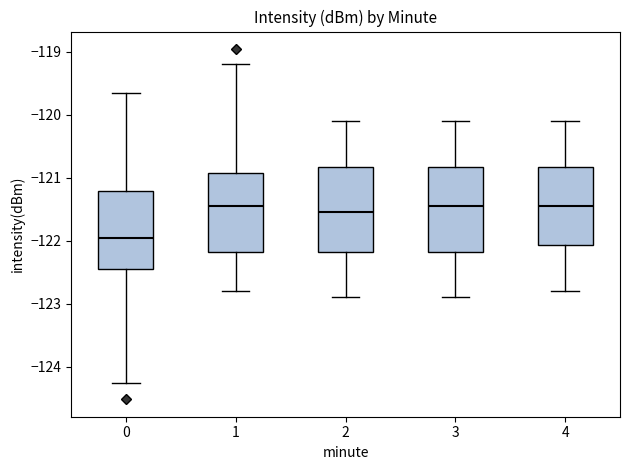

Reading left to right, transcribe this box plot: for each box, give where its median line is, the range the box spans, and where its two whiskers end, as read against the y-axis. The values are not printed on the chart, so give them approximately, as read against the axis.

0: median -122.0, box -122.5 to -121.2, whiskers -124.3 to -119.7
1: median -121.4, box -122.2 to -120.9, whiskers -122.8 to -119.2
2: median -121.5, box -122.2 to -120.8, whiskers -122.9 to -120.1
3: median -121.4, box -122.2 to -120.8, whiskers -122.9 to -120.1
4: median -121.4, box -122.1 to -120.8, whiskers -122.8 to -120.1